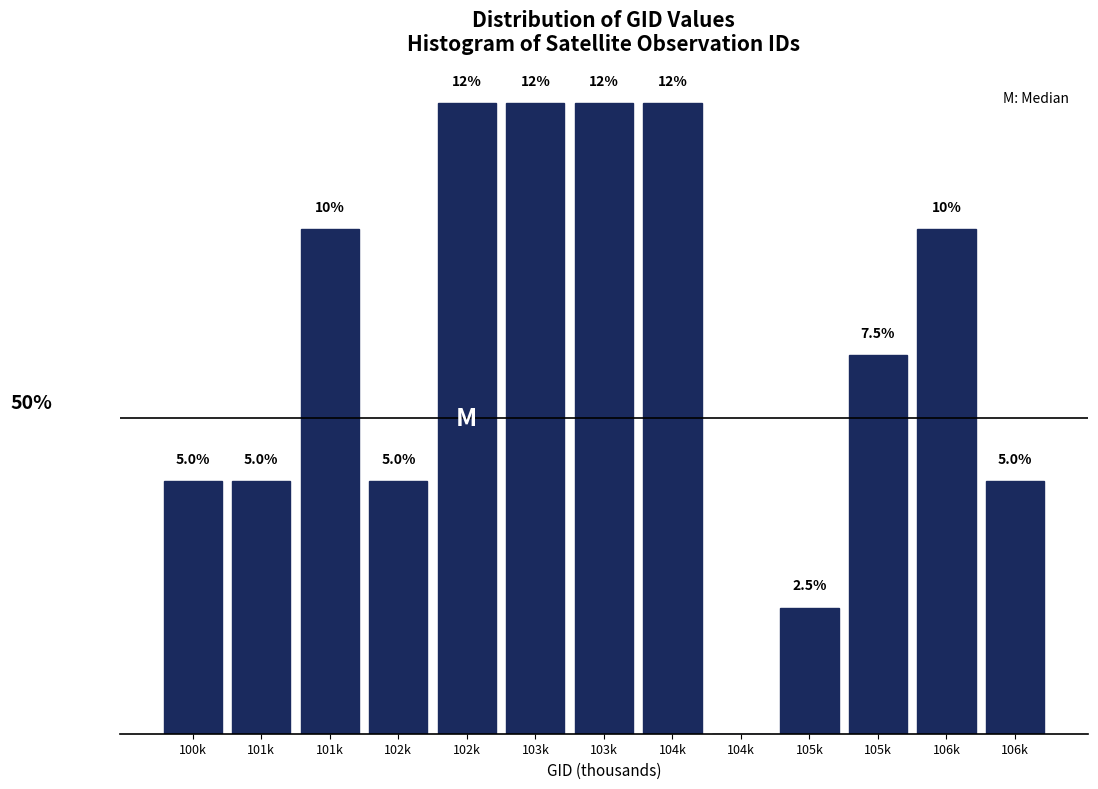

Are the bars horizontal?

No